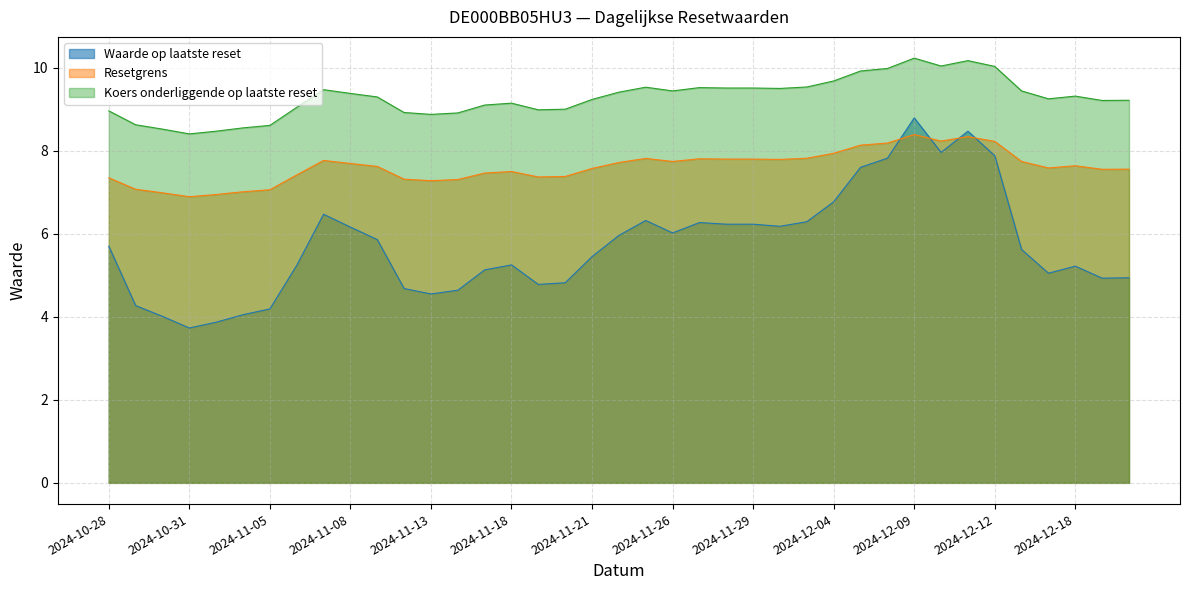

True or false: Resetgrens and Koers onderliggende op laatste reset intersect in this chart.

False